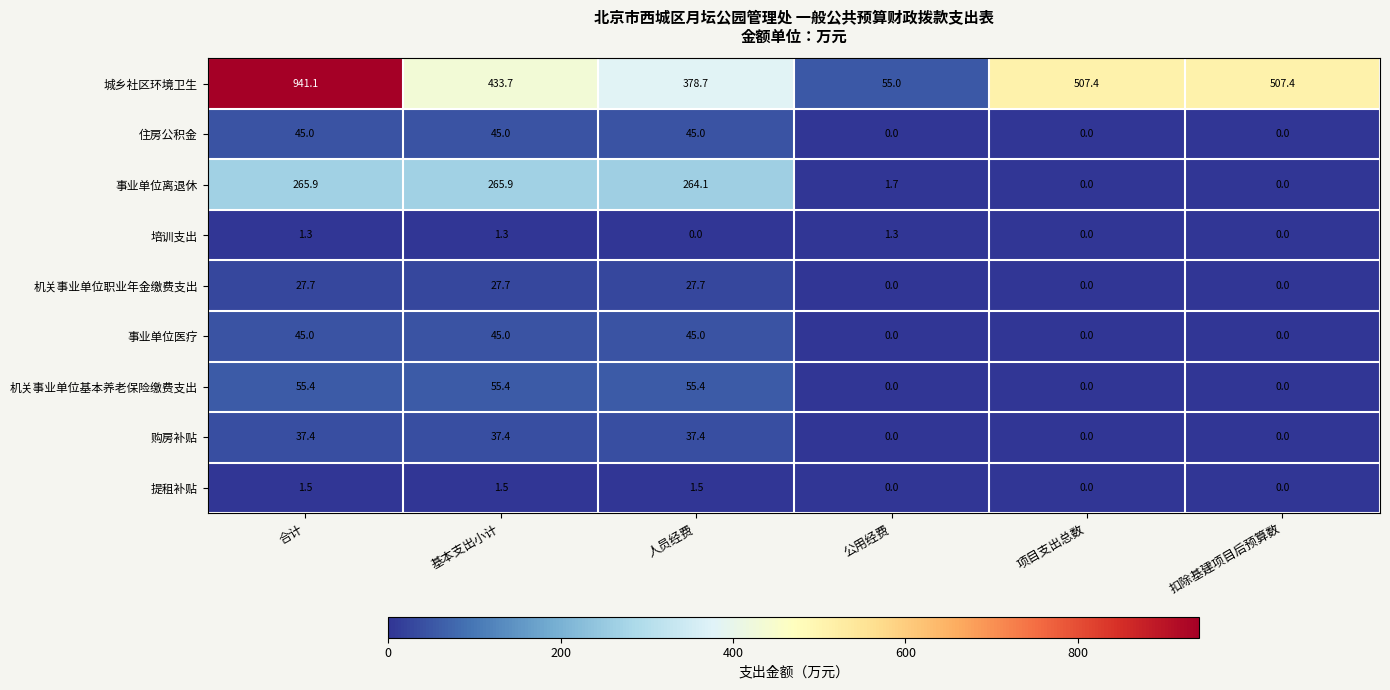

True or false: 事业单位离退休 has a value of 154.6 at 扣除基建项目后预算数.

False